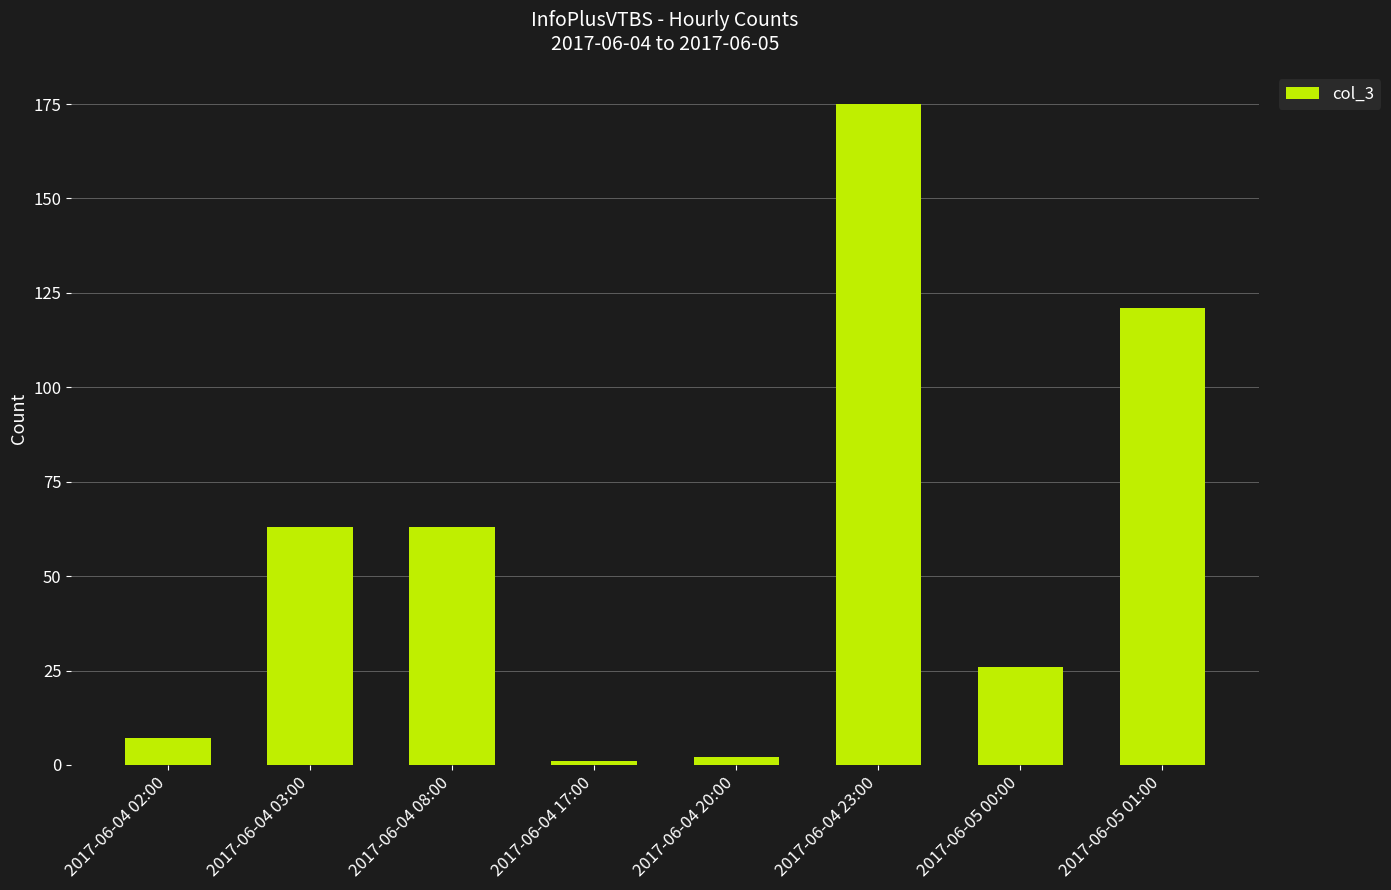

What is the label of the 4th bar from the left?

2017-06-04 17:00